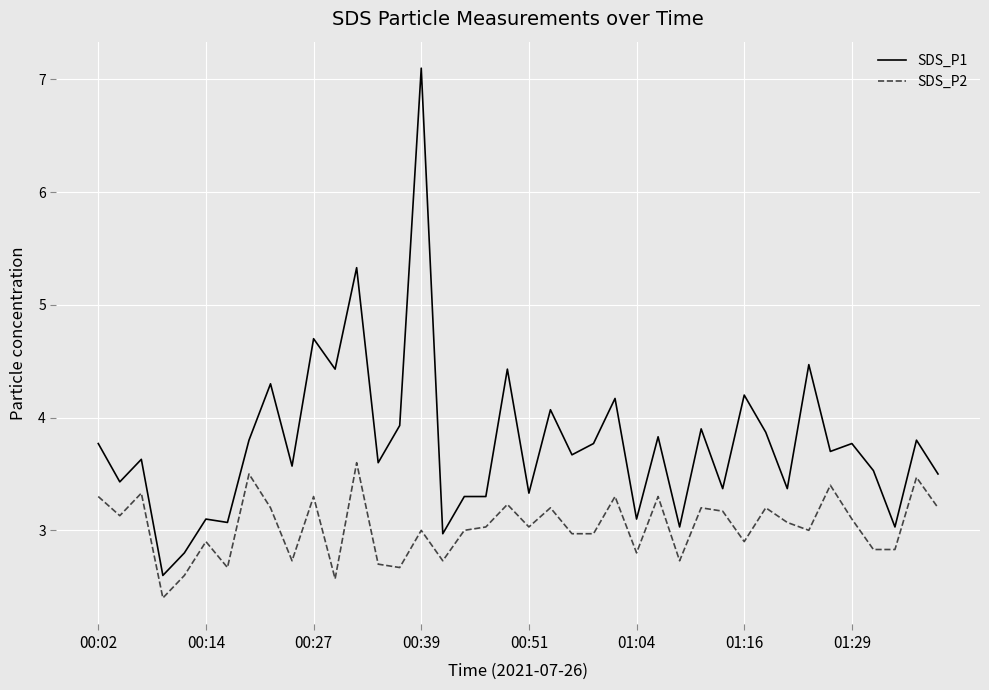

Which series has the widest spread of values?

SDS_P1